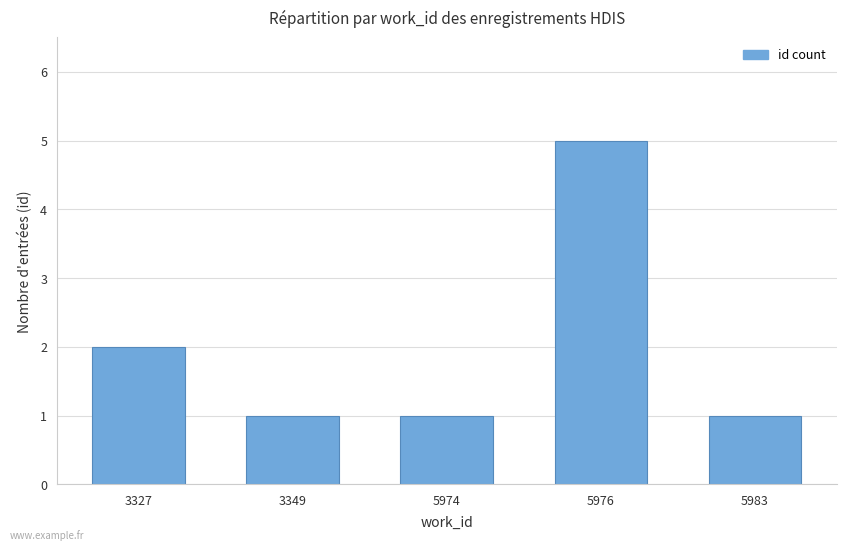

Reading left to right, list all the values displayed in this chart.

3327=2	3349=1	5974=1	5976=5	5983=1